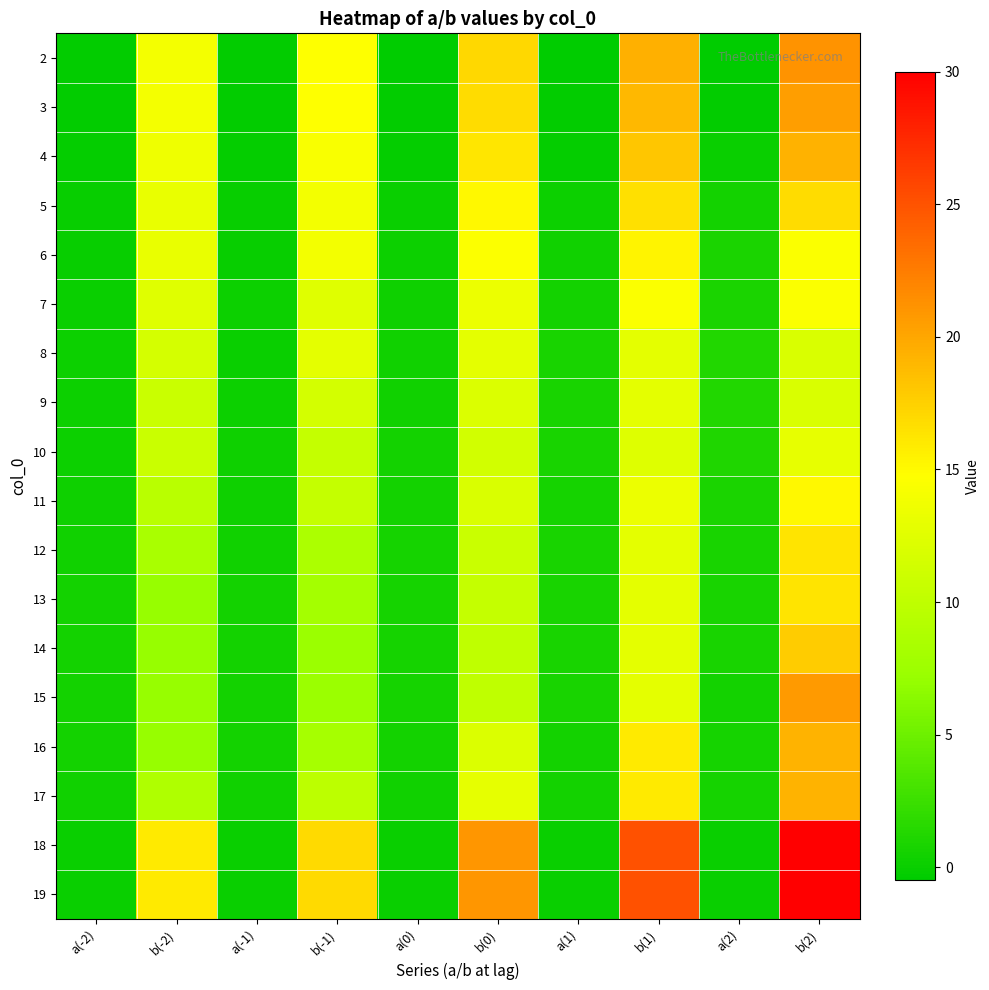

Reading left to right, transcribe all the data shown in this chart.

2: a(-2)=-0.3	b(-2)=14.0	a(-1)=-0.3	b(-1)=14.7	a(0)=-0.4	b(0)=17.1	a(1)=-0.5	b(1)=19.4	a(2)=-0.5	b(2)=21.1
3: a(-2)=-0.3	b(-2)=14.0	a(-1)=-0.3	b(-1)=14.7	a(0)=-0.3	b(0)=16.8	a(1)=-0.3	b(1)=18.9	a(2)=-0.3	b(2)=20.5
4: a(-2)=-0.2	b(-2)=13.6	a(-1)=-0.2	b(-1)=14.3	a(0)=-0.2	b(0)=16.2	a(1)=-0.1	b(1)=18.1	a(2)=0.0	b(2)=19.3
5: a(-2)=-0.1	b(-2)=13.1	a(-1)=-0.1	b(-1)=13.8	a(0)=0.0	b(0)=15.2	a(1)=0.1	b(1)=16.6	a(2)=0.5	b(2)=16.8
6: a(-2)=-0.1	b(-2)=13.1	a(-1)=-0.1	b(-1)=13.8	a(0)=0.1	b(0)=14.6	a(1)=0.3	b(1)=15.4	a(2)=0.9	b(2)=14.4
7: a(-2)=0.0	b(-2)=12.4	a(-1)=0.1	b(-1)=12.4	a(0)=0.3	b(0)=13.4	a(1)=0.5	b(1)=14.4	a(2)=0.9	b(2)=14.4
8: a(-2)=0.1	b(-2)=11.6	a(-1)=0.1	b(-1)=12.8	a(0)=0.4	b(0)=12.8	a(1)=0.7	b(1)=12.8	a(2)=1.2	b(2)=12.0
9: a(-2)=0.2	b(-2)=10.7	a(-1)=0.2	b(-1)=11.4	a(0)=0.5	b(0)=12.1	a(1)=0.7	b(1)=12.8	a(2)=1.2	b(2)=12.0
10: a(-2)=0.2	b(-2)=10.7	a(-1)=0.3	b(-1)=10.4	a(0)=0.5	b(0)=11.4	a(1)=0.8	b(1)=12.3	a(2)=1.1	b(2)=13.0
11: a(-2)=0.3	b(-2)=9.6	a(-1)=0.3	b(-1)=10.4	a(0)=0.5	b(0)=11.9	a(1)=0.7	b(1)=13.4	a(2)=0.9	b(2)=15.2
12: a(-2)=0.4	b(-2)=8.4	a(-1)=0.5	b(-1)=8.7	a(0)=0.6	b(0)=10.7	a(1)=0.7	b(1)=12.8	a(2)=0.8	b(2)=16.4
13: a(-2)=0.5	b(-2)=7.1	a(-1)=0.5	b(-1)=8.0	a(0)=0.6	b(0)=10.4	a(1)=0.7	b(1)=12.8	a(2)=0.8	b(2)=16.4
14: a(-2)=0.5	b(-2)=7.1	a(-1)=0.6	b(-1)=7.3	a(0)=0.6	b(0)=10.1	a(1)=0.7	b(1)=12.8	a(2)=0.7	b(2)=17.8
15: a(-2)=0.5	b(-2)=7.1	a(-1)=0.6	b(-1)=7.3	a(0)=0.6	b(0)=10.1	a(1)=0.7	b(1)=12.8	a(2)=0.5	b(2)=20.8
16: a(-2)=0.5	b(-2)=7.1	a(-1)=0.5	b(-1)=8.1	a(0)=0.5	b(0)=12.1	a(1)=0.5	b(1)=16.0	a(2)=0.6	b(2)=19.2
17: a(-2)=0.4	b(-2)=8.8	a(-1)=0.4	b(-1)=9.8	a(0)=0.5	b(0)=12.9	a(1)=0.5	b(1)=16.0	a(2)=0.6	b(2)=19.2
18: a(-2)=0.0	b(-2)=16.0	a(-1)=0.0	b(-1)=17.0	a(0)=0.0	b(0)=21.0	a(1)=0.0	b(1)=25.0	a(2)=0.0	b(2)=30.0
19: a(-2)=0.0	b(-2)=16.0	a(-1)=0.0	b(-1)=17.0	a(0)=0.0	b(0)=21.0	a(1)=0.0	b(1)=25.0	a(2)=0.0	b(2)=30.0